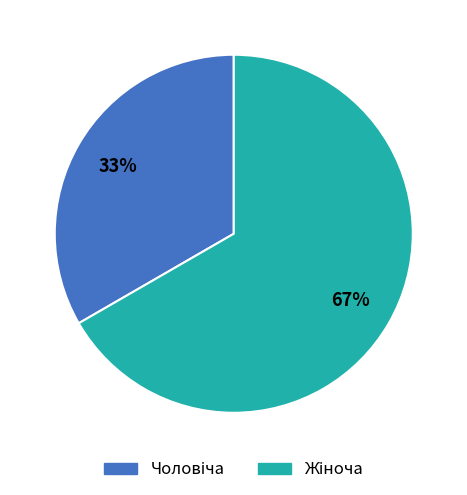

Is there a majority slice in this chart?

Yes